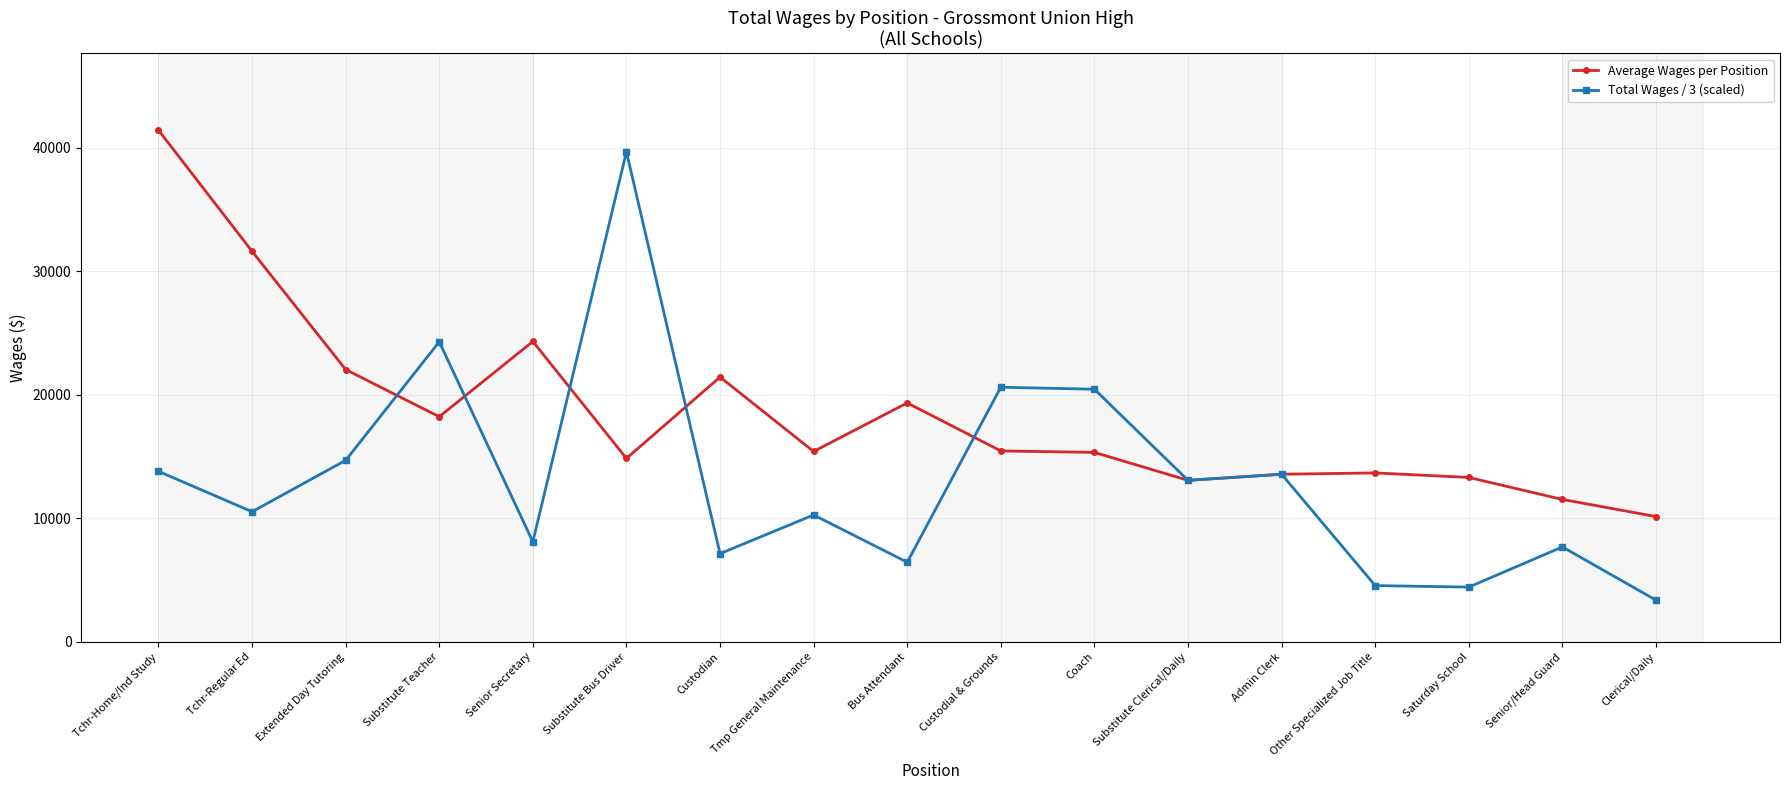

What is the spread (max minus min) of values at Custodian?

14296.0